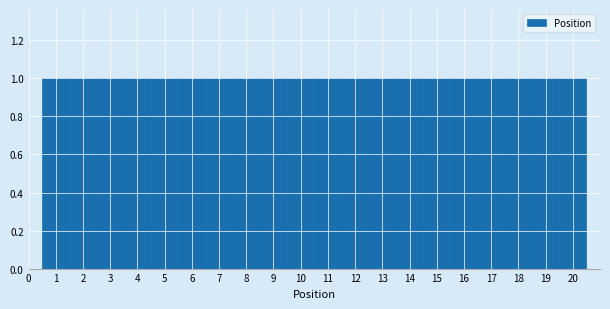

What is the height of the bar covering 9.5 to 10.5 on the x-axis? The values are not printed on the chart, so give them approximately, as read against the axis.

1